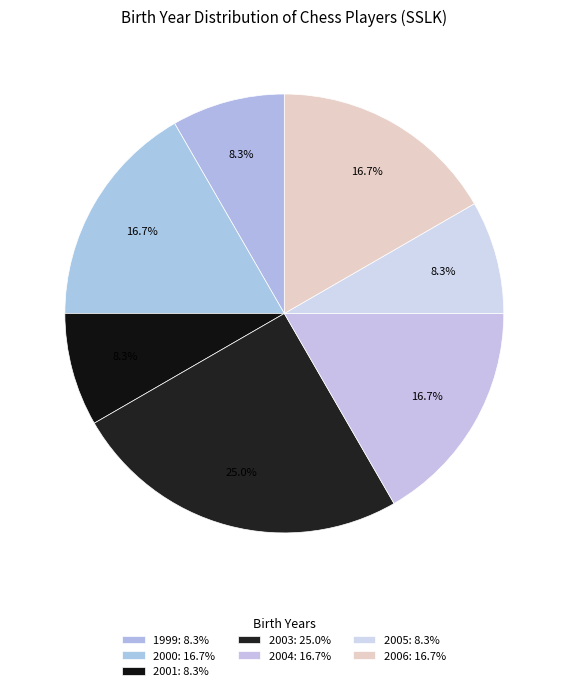

How many slices are in this pie chart?

7